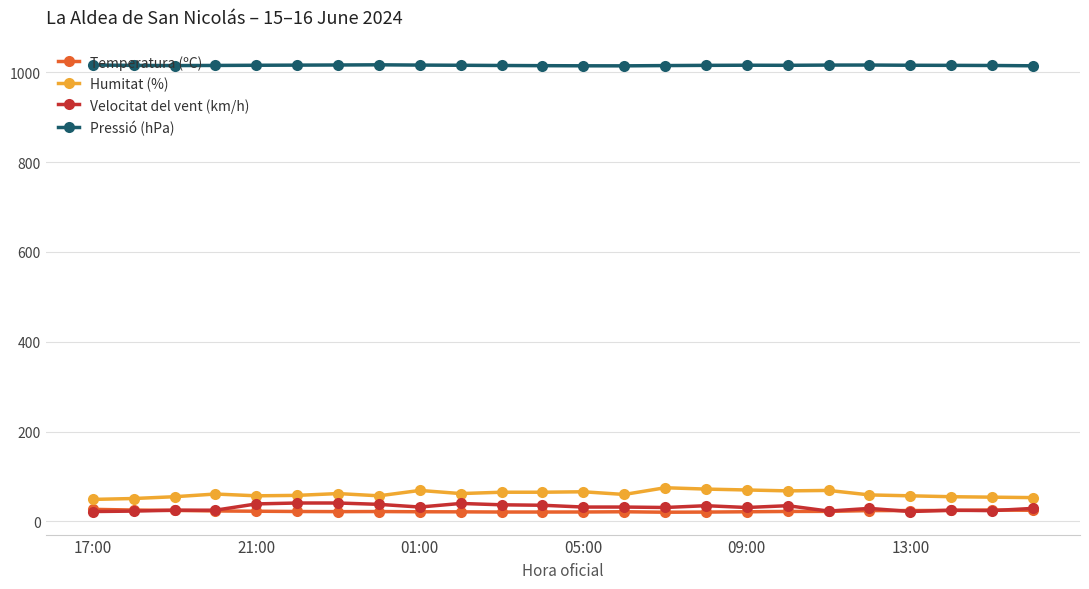

What is the value of the Temperatura (ºC) point at the 21st from the left?

24.2